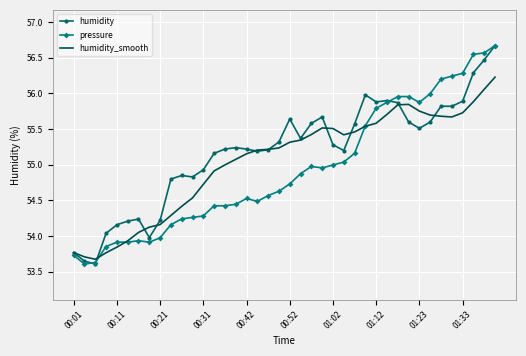

What is the maximum value for humidity?

56.7